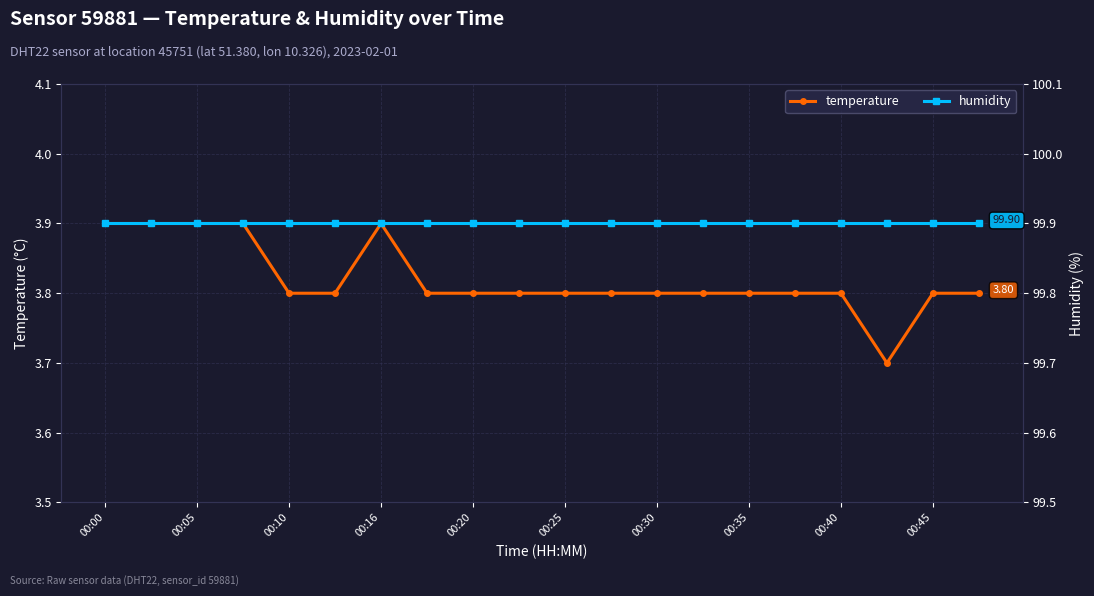

True or false: temperature has more than 0 interior local peaks.

True